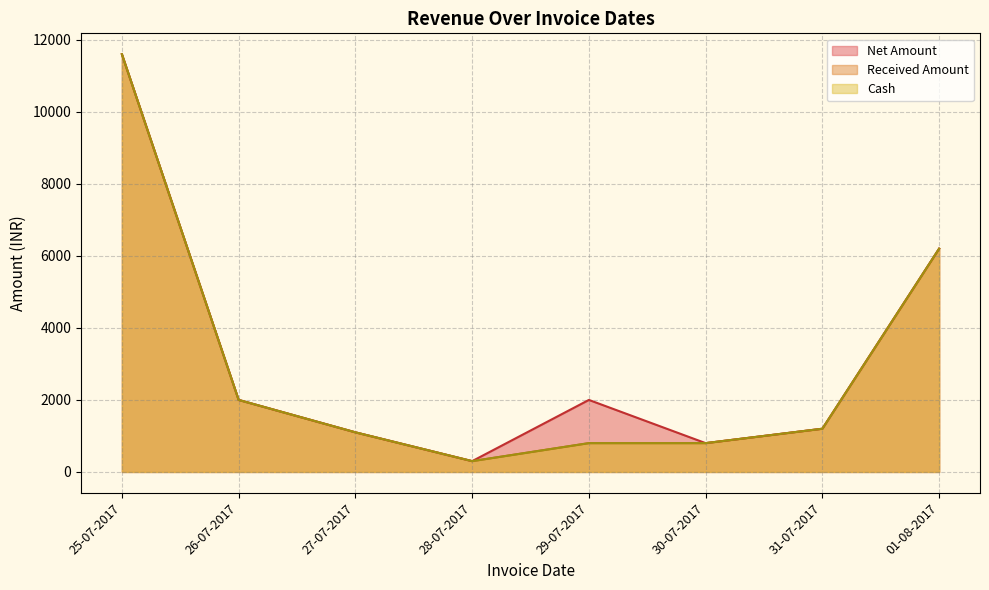

What are all the series names shown in the legend?

Net Amount, Received Amount, Cash